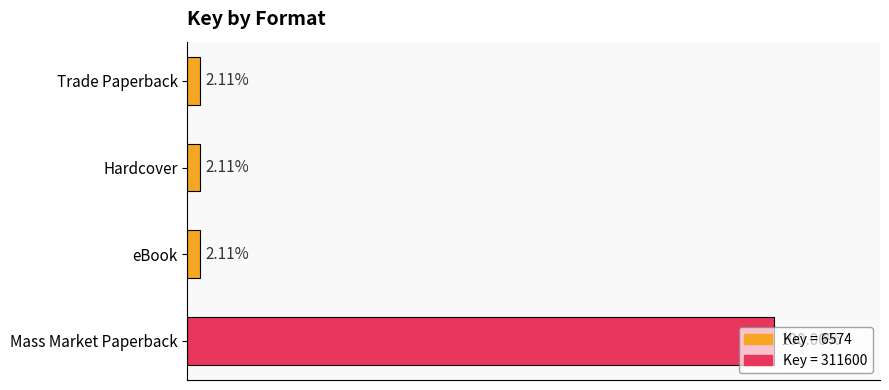

What is the average value?

82830